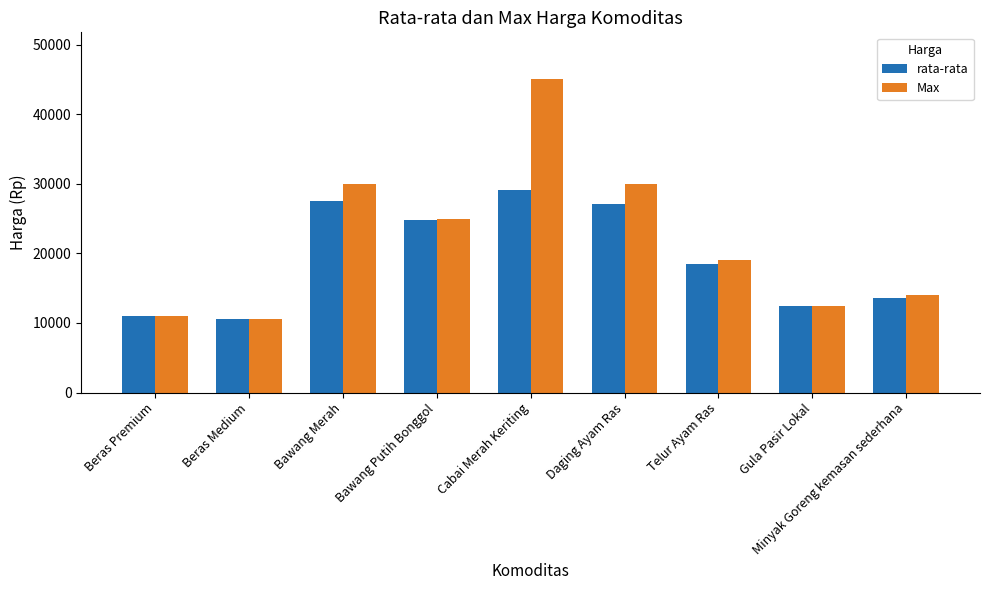

Reading right to left, list all the values displayed in this chart.

rata-rata: 13516	12500	18484	27097	29032	24839	27452	10600	11000
Max: 14000	12500	19000	30000	45000	25000	30000	10600	11000